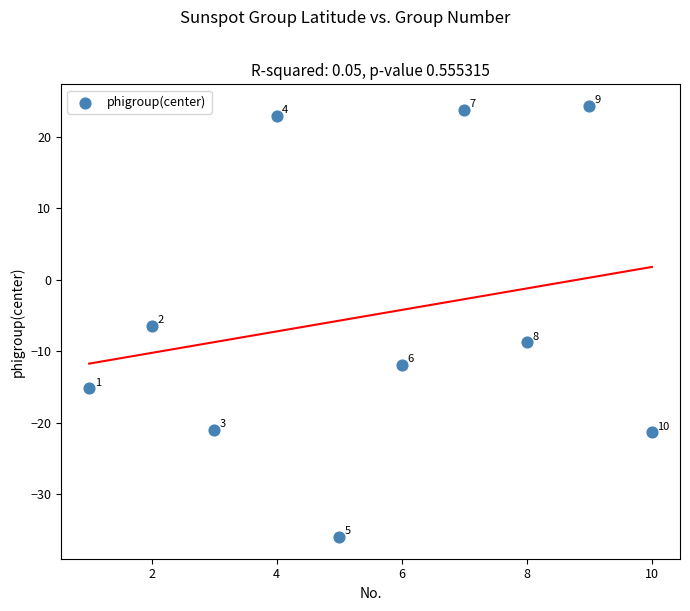

What Y value in the scatter plot is closest to -5?

-6.4